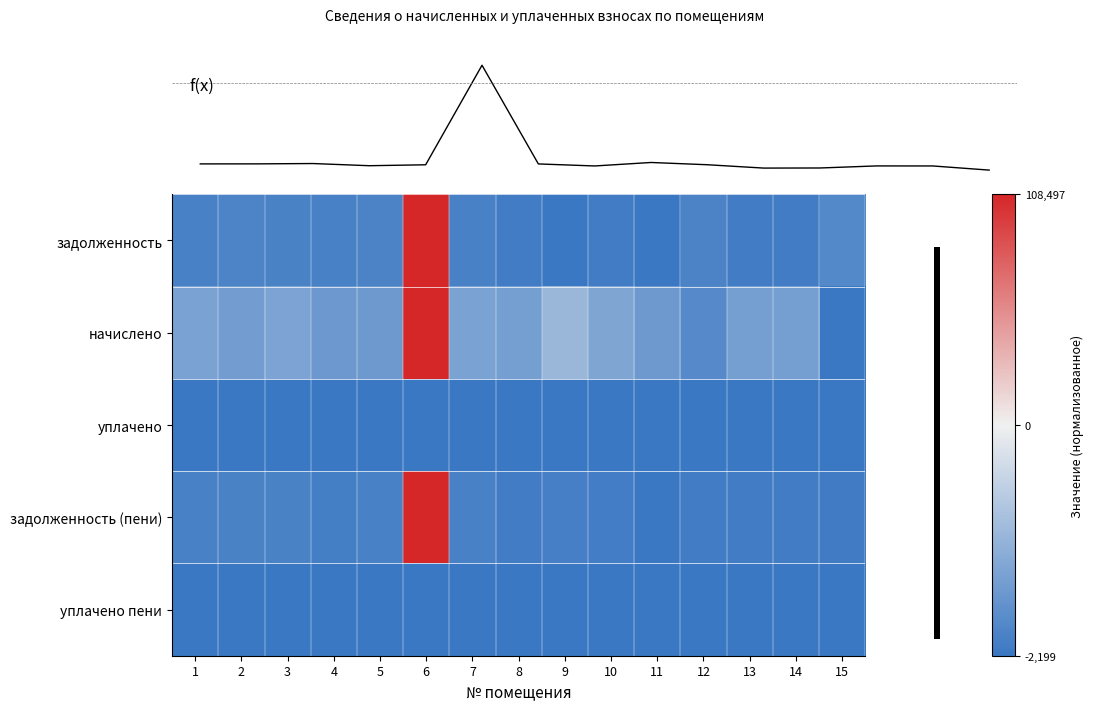

Reading left to right, what are all the values shown in this chart?

задолженность: 1=-0.9	2=-0.9	3=-0.9	4=-0.9	5=-0.9	6=1.0	7=-0.9	8=-1.0	9=-1.0	10=-1.0	11=-1.0	12=-0.9	13=-1.0	14=-1.0	15=-0.9
начислено: 1=-0.6	2=-0.7	3=-0.6	4=-0.7	5=-0.7	6=1.0	7=-0.6	8=-0.7	9=-0.5	10=-0.6	11=-0.7	12=-0.9	13=-0.7	14=-0.7	15=-1.0
уплачено: 1=-1.0	2=-1.0	3=-1.0	4=-1.0	5=-1.0	6=-1.0	7=-1.0	8=-1.0	9=-1.0	10=-1.0	11=-1.0	12=-1.0	13=-1.0	14=-1.0	15=-1.0
задолженность (пени): 1=-0.9	2=-0.9	3=-0.9	4=-0.9	5=-0.9	6=1.0	7=-0.9	8=-1.0	9=-0.9	10=-0.9	11=-1.0	12=-1.0	13=-1.0	14=-1.0	15=-1.0
уплачено пени: 1=-1.0	2=-1.0	3=-1.0	4=-1.0	5=-1.0	6=-1.0	7=-1.0	8=-1.0	9=-1.0	10=-1.0	11=-1.0	12=-1.0	13=-1.0	14=-1.0	15=-1.0